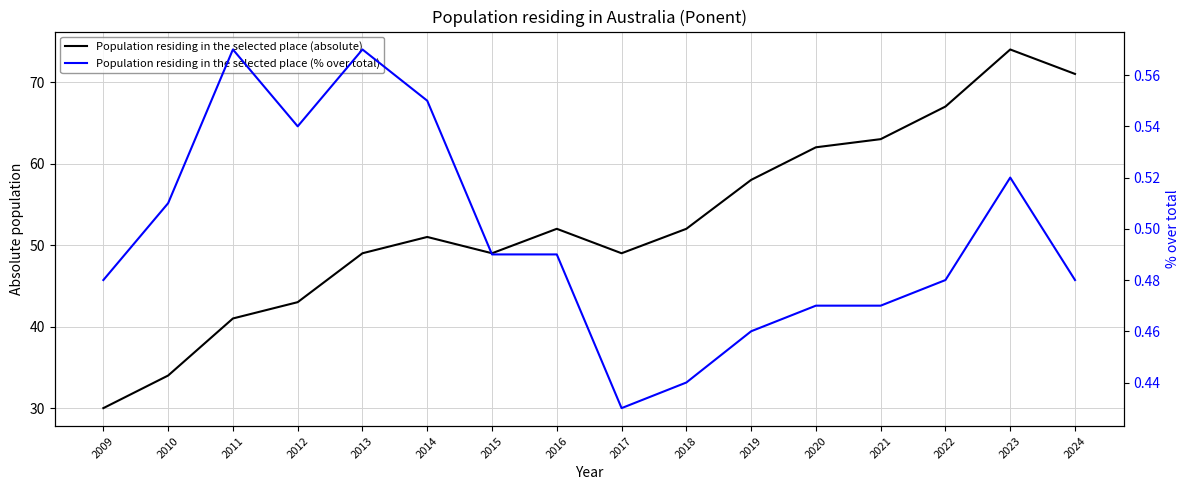

Between 2018 and 2021, which series saw the biggest shift?

Population residing in the selected place (absolute)